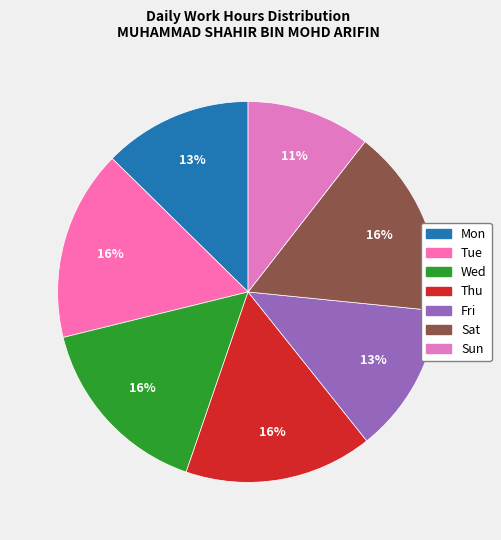

Does any single category account for the majority?

No